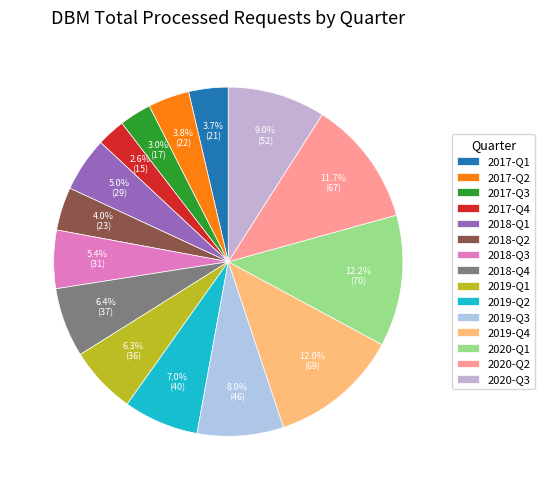

To the nearest percent, what percentage of the pie is 2018-Q2?

4%